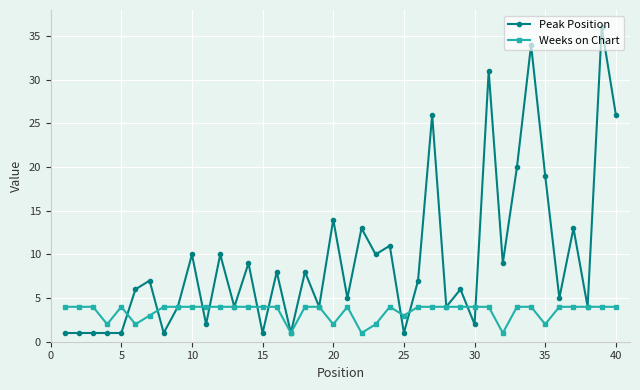

How many data points does each series have?

40